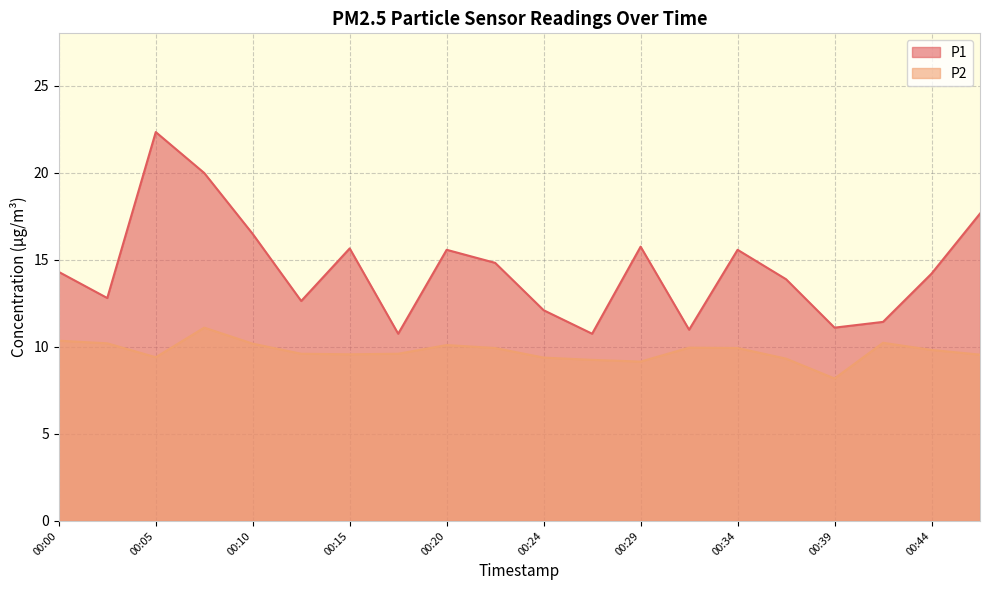

Reading right to left, transcribe all the data shown in this chart.

P1: 00:46=17.6	00:44=14.2	00:41=11.4	00:39=11.1	00:37=13.9	00:34=15.6	00:32=11.0	00:29=15.8	00:27=10.8	00:24=12.1	00:22=14.8	00:20=15.6	00:17=10.8	00:15=15.7	00:12=12.6	00:10=16.5	00:07=20.0	00:05=22.3	00:03=12.8	00:00=14.3
P2: 00:46=9.6	00:44=9.8	00:41=10.2	00:39=8.2	00:37=9.3	00:34=9.9	00:32=9.9	00:29=9.2	00:27=9.2	00:24=9.4	00:22=9.9	00:20=10.1	00:17=9.6	00:15=9.6	00:12=9.6	00:10=10.2	00:07=11.1	00:05=9.4	00:03=10.2	00:00=10.3